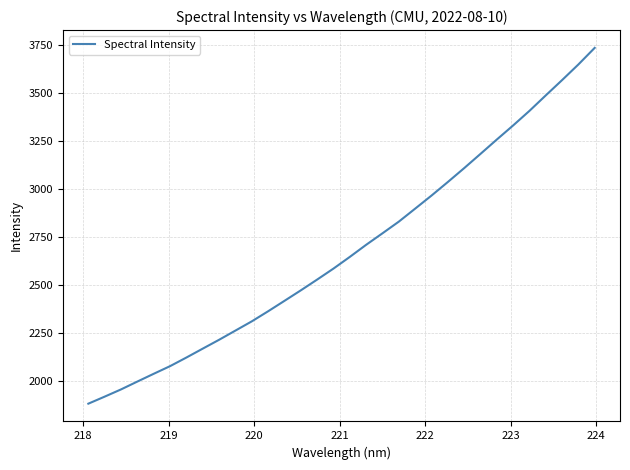

What is the smallest value displayed?

1880.0